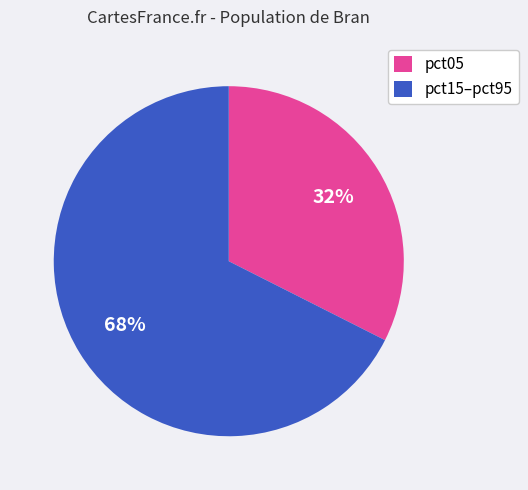

Between pct15–pct95 and pct05, which is larger?

pct15–pct95